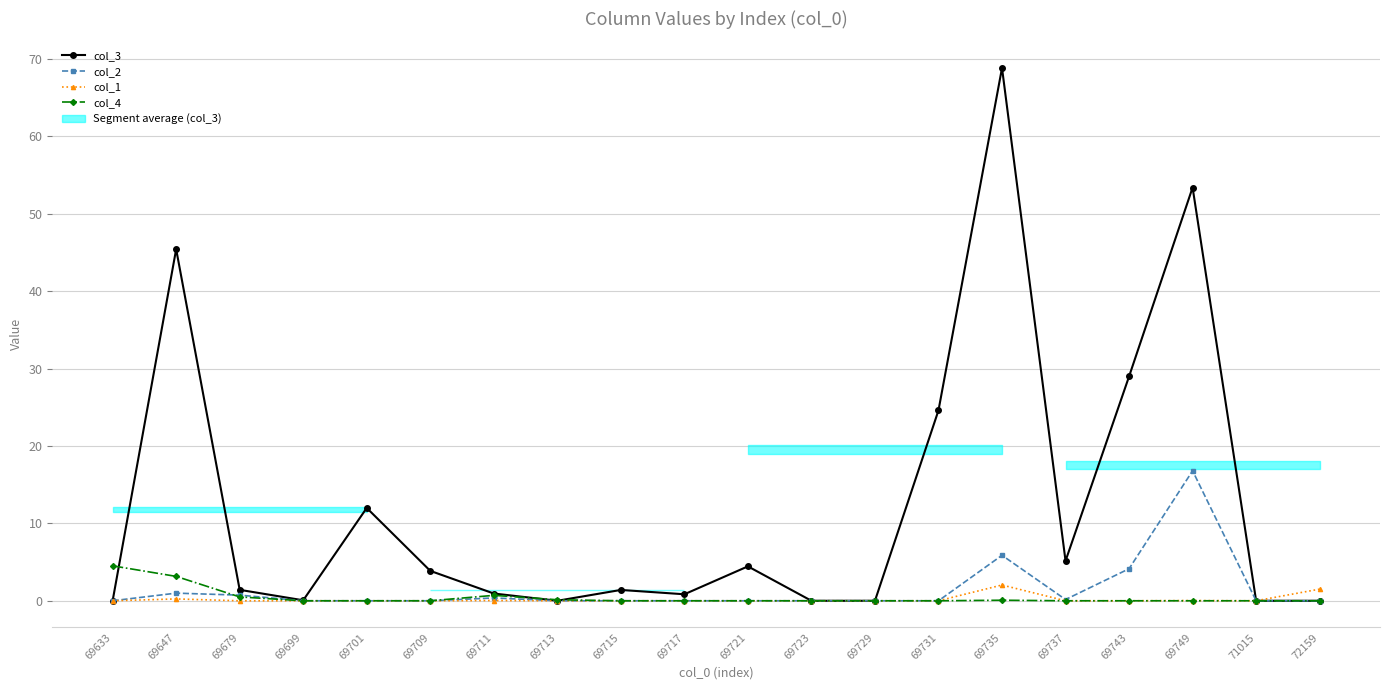

Rank the series at 69647 from highest to lowest value.

col_3, col_4, col_2, col_1